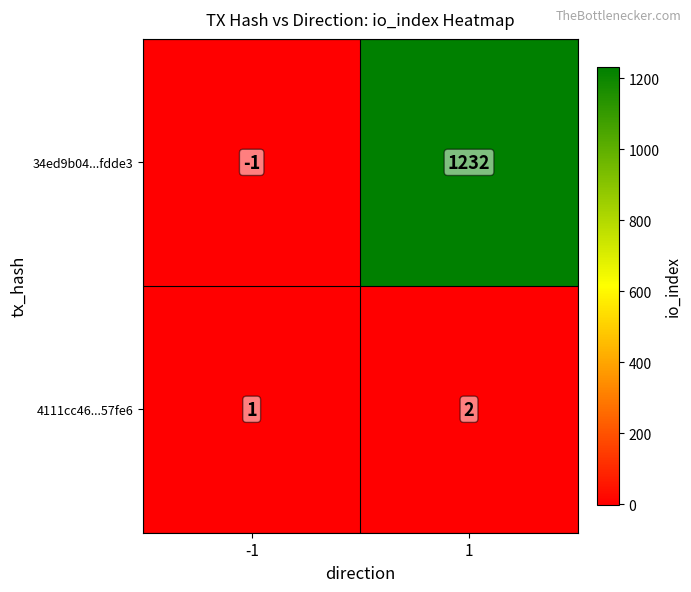

List the series in order of their overall mean, lowest first.

4111cc46...57fe6, 34ed9b04...fdde3